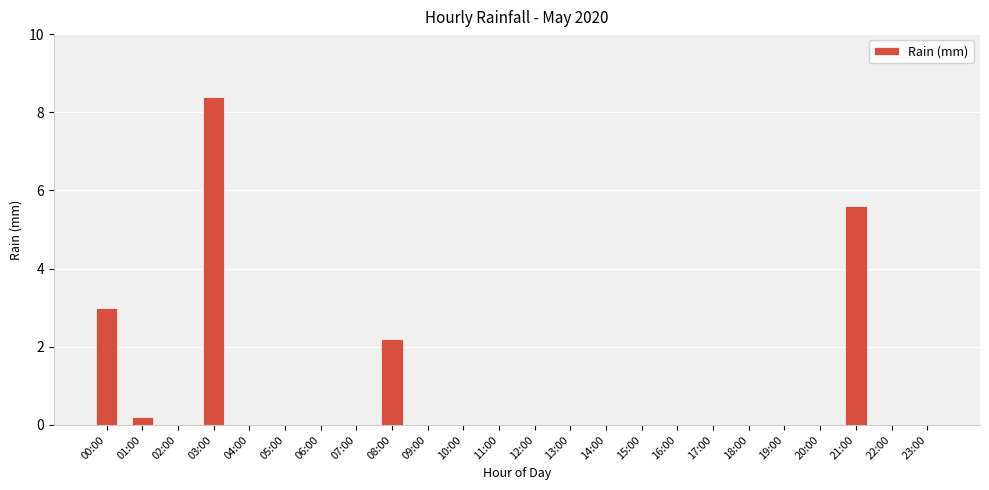

At which category does the chart reach its peak across all series?

03:00